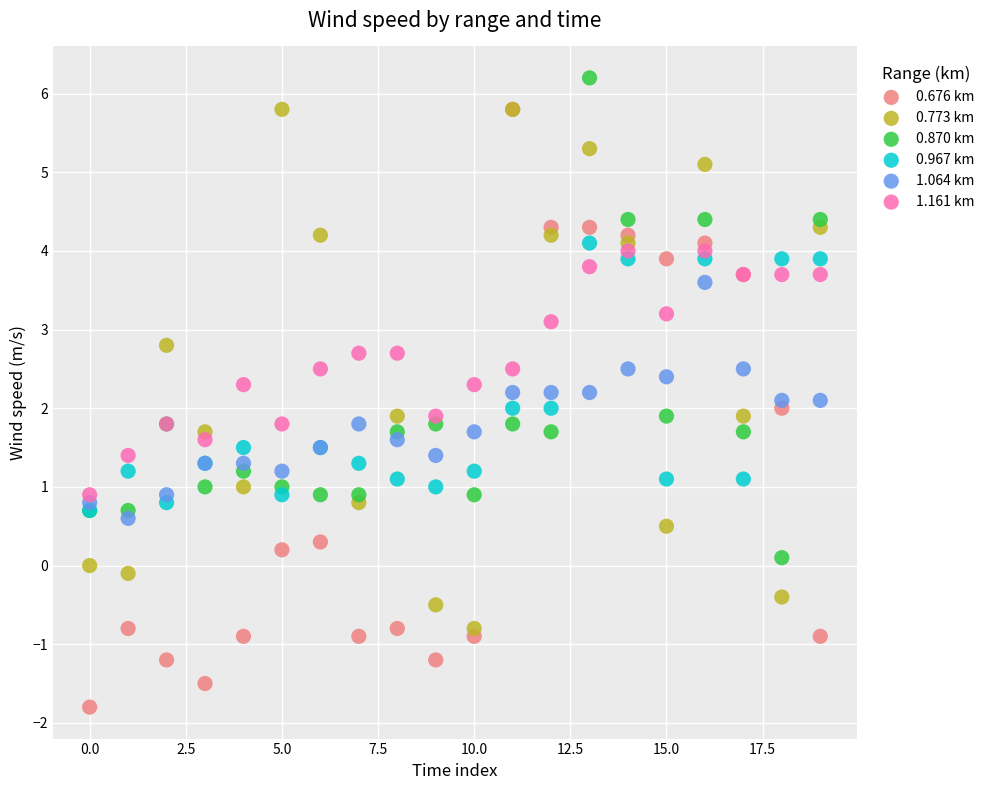

What are all the series names shown in the legend?

0.676 km, 0.773 km, 0.870 km, 0.967 km, 1.064 km, 1.161 km